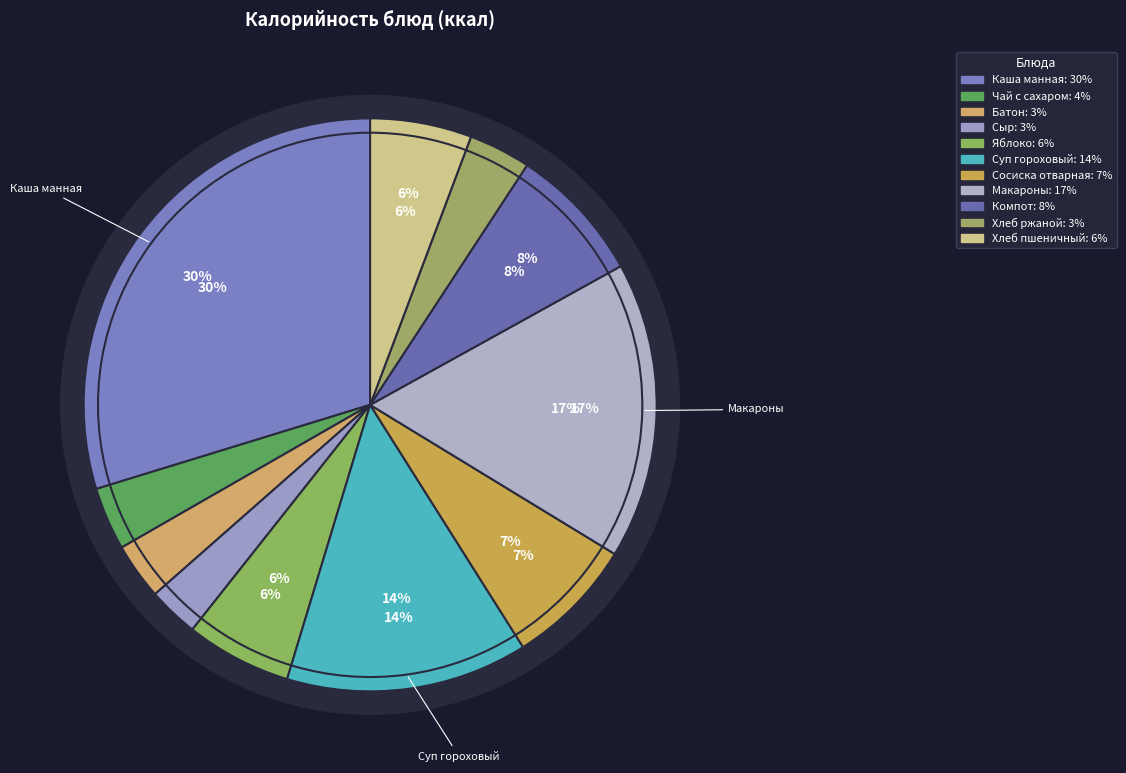

What is the largest slice in the pie chart?

Каша молочная манная с маслом сливочным